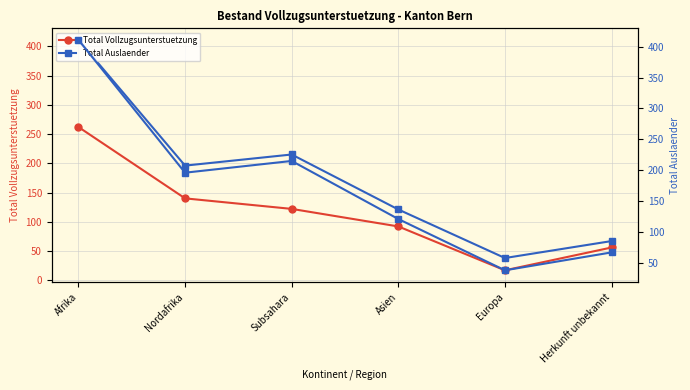

What is the minimum value for Total Vollzugsunterstuetzung?

17